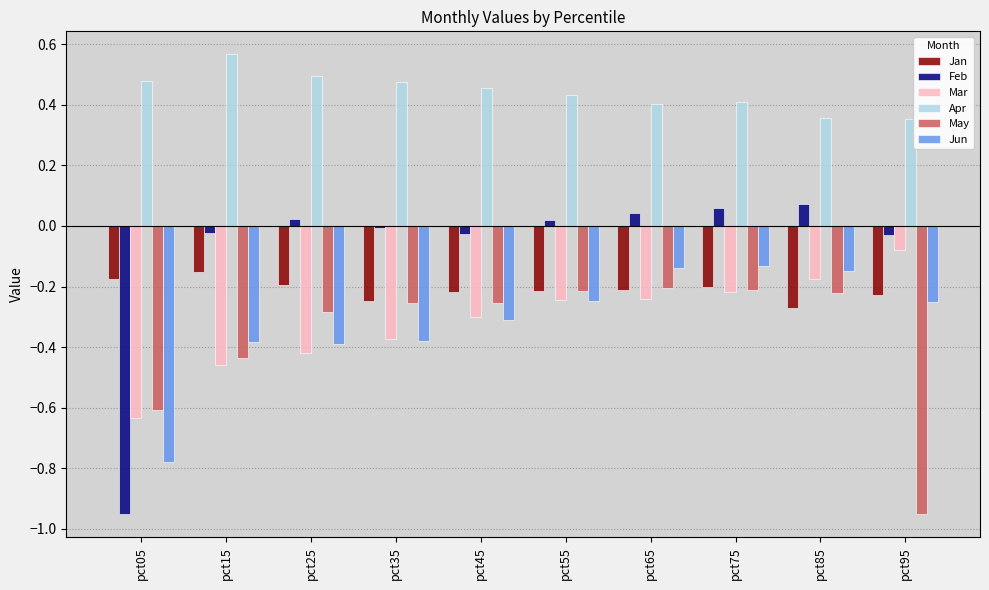

List the series in order of their peak value, lowest first.

May, Jan, Jun, Mar, Feb, Apr